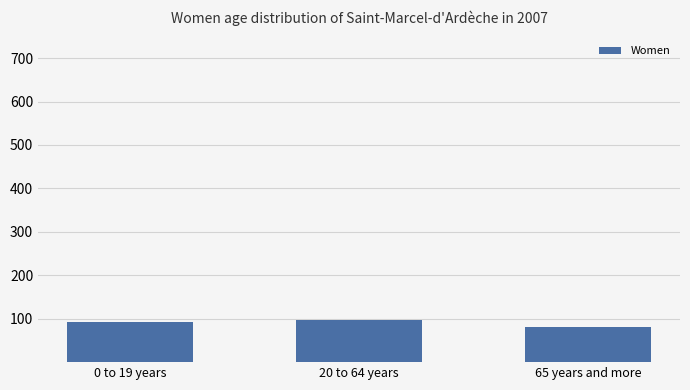

What is the smallest value displayed?

81